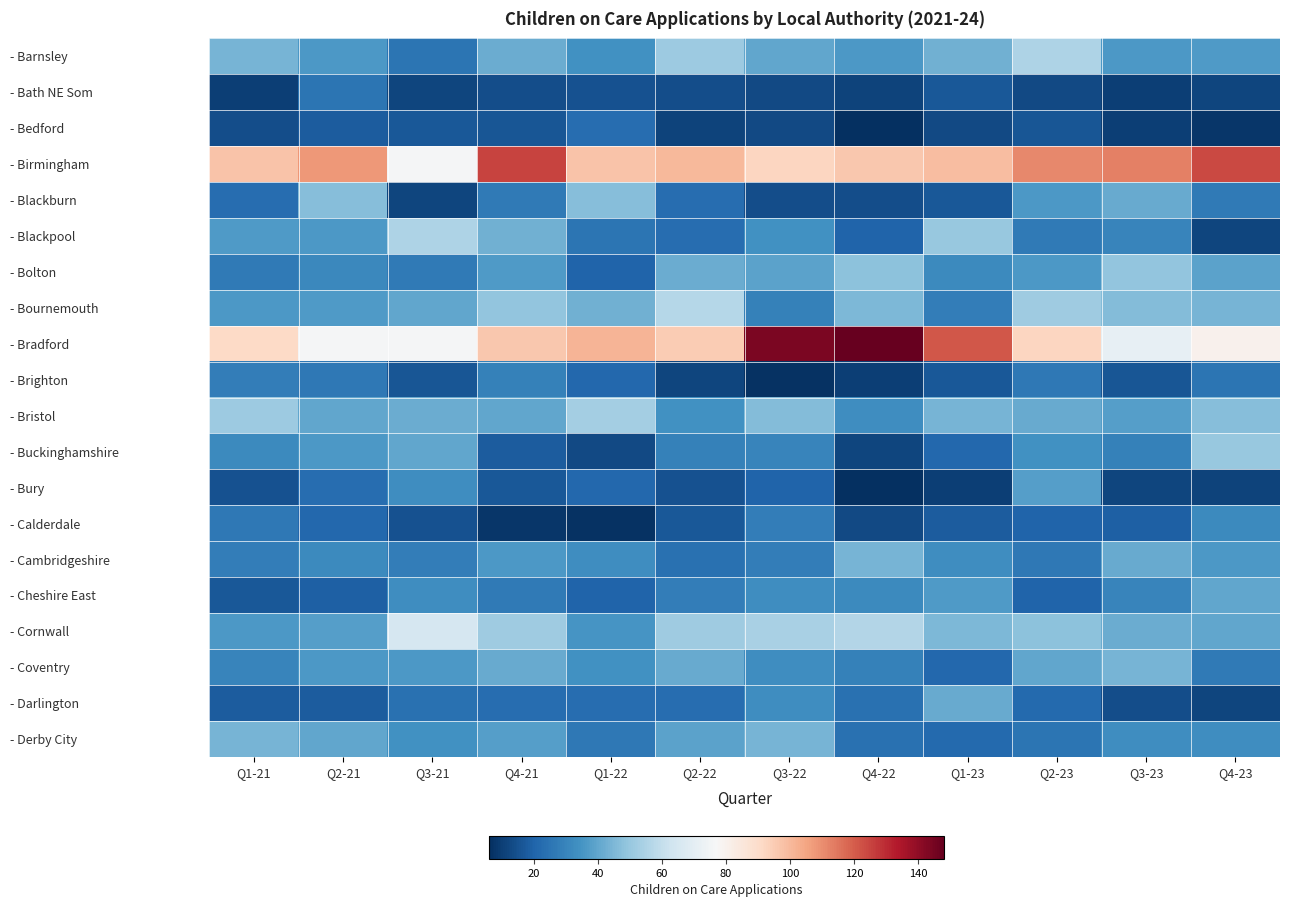

Which series has the largest range (max minus min)?

- Bradford